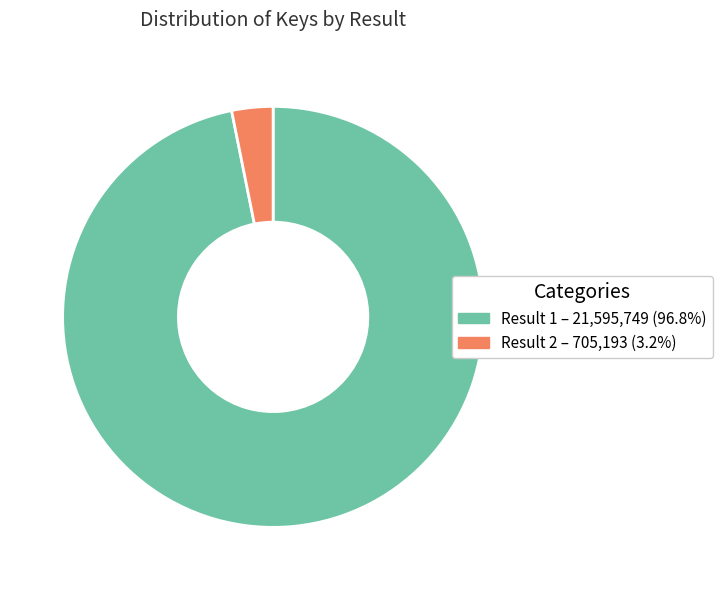

Is the sum of Result 1 – 21,595,749 (96.8%) and Result 2 – 705,193 (3.2%) greater than half?

Yes